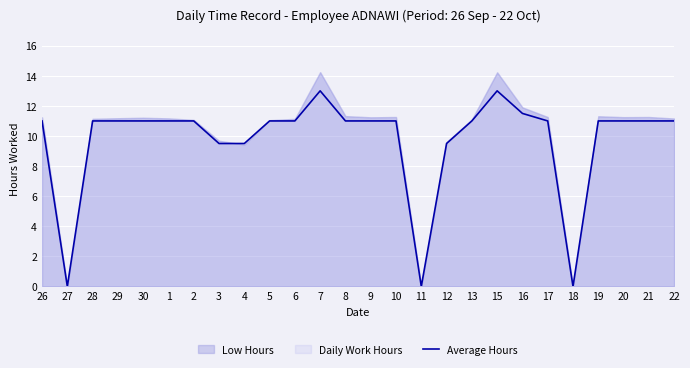

Which has a higher value, 9 or 29?

9